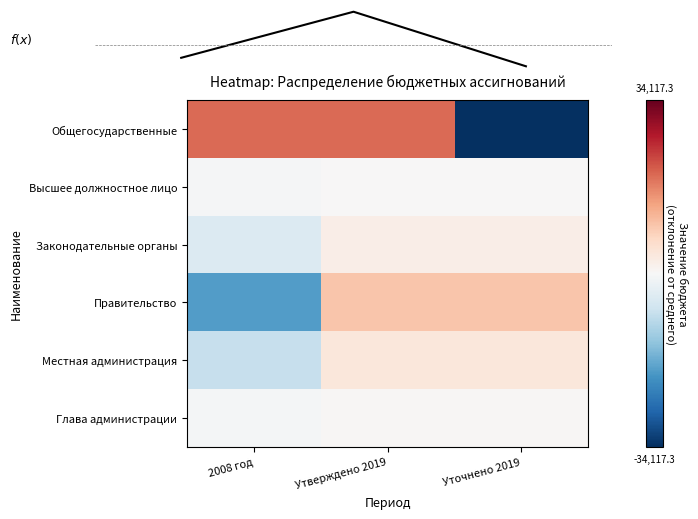

Which series changed the most between 2008 год and Утверждено 2019?

Правительство